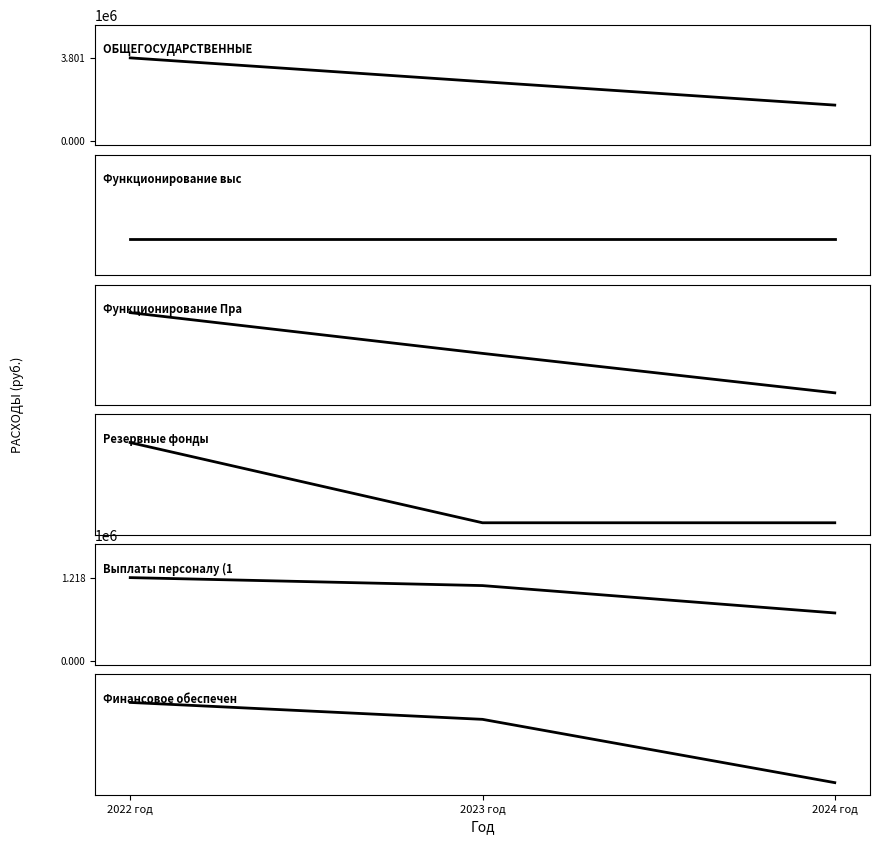

What is the maximum value for Финансовое обеспечение функций?

729476.8